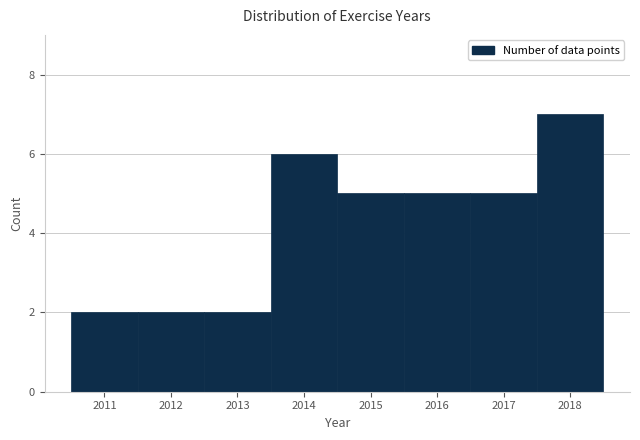

Reading left to right, list every bar in this chart as the range it spans on the x-axis followed by its height. The values are not printed on the chart, so give them approximately, as read against the axis.

2010.5 to 2011.5: 2
2011.5 to 2012.5: 2
2012.5 to 2013.5: 2
2013.5 to 2014.5: 6
2014.5 to 2015.5: 5
2015.5 to 2016.5: 5
2016.5 to 2017.5: 5
2017.5 to 2018.5: 7